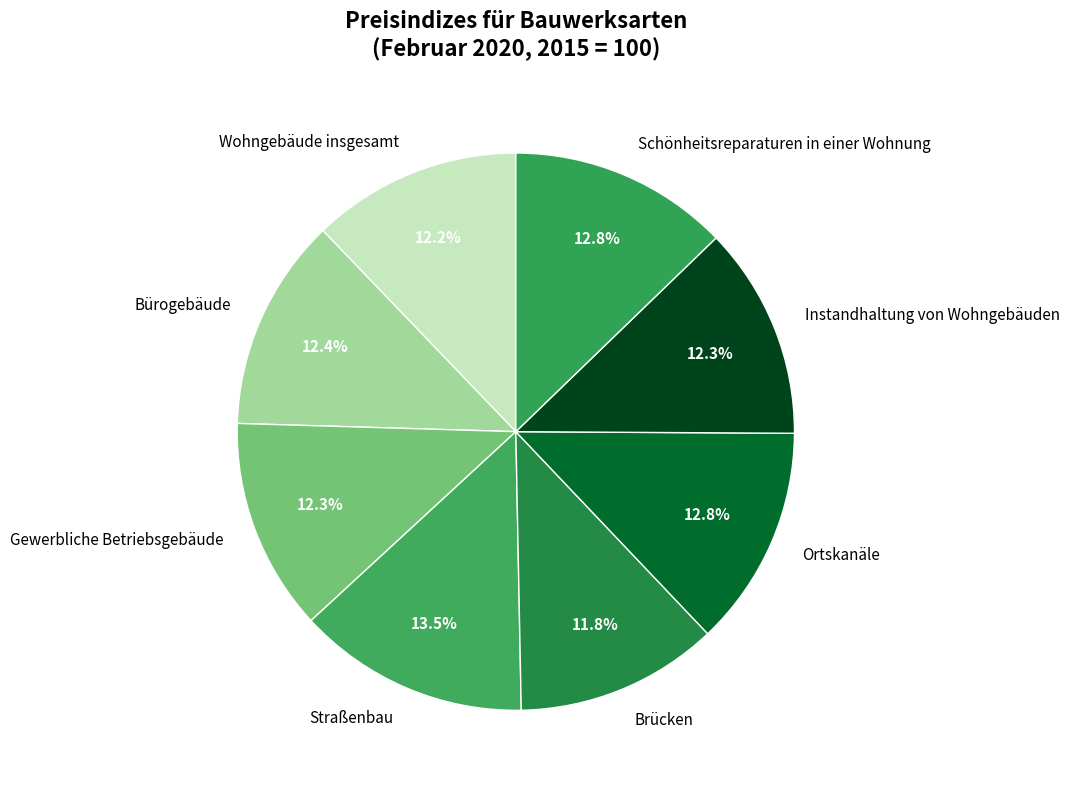

What is the largest slice in the pie chart?

Straßenbau